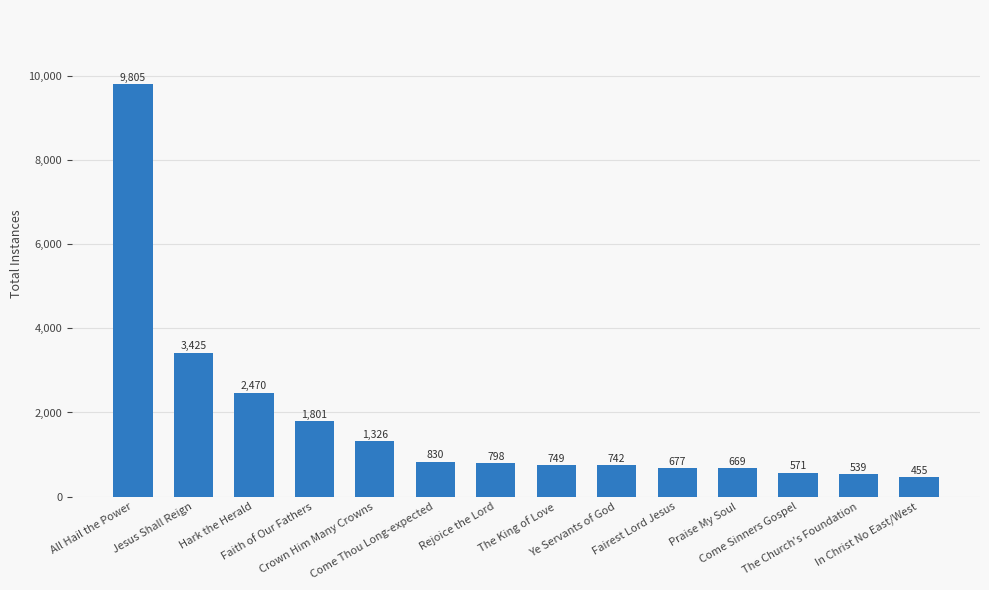

How many data points are less than 798?

7